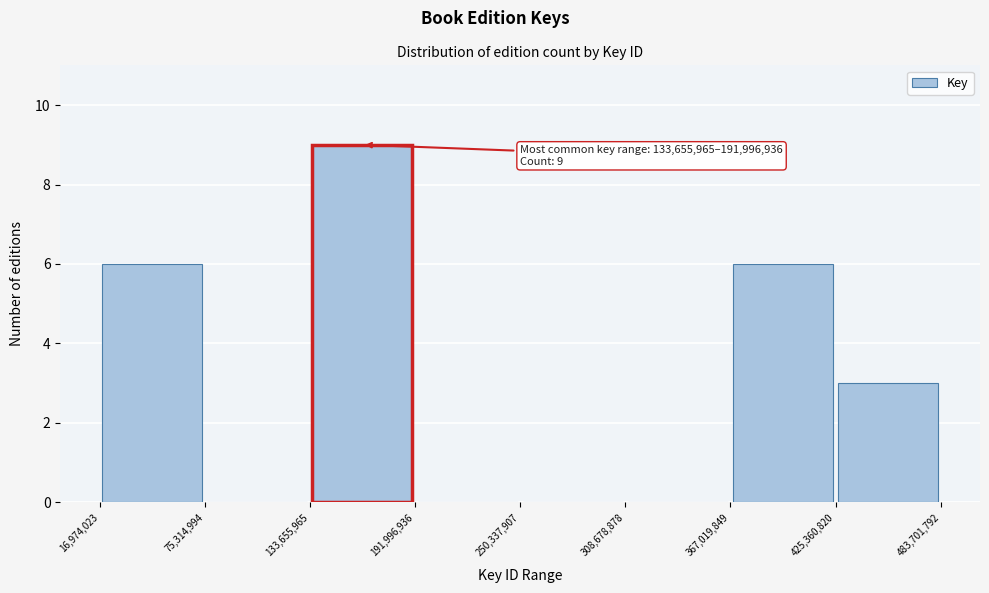

Over which range of the x-axis is the bar tallest?

133,655,965 to 191,996,936